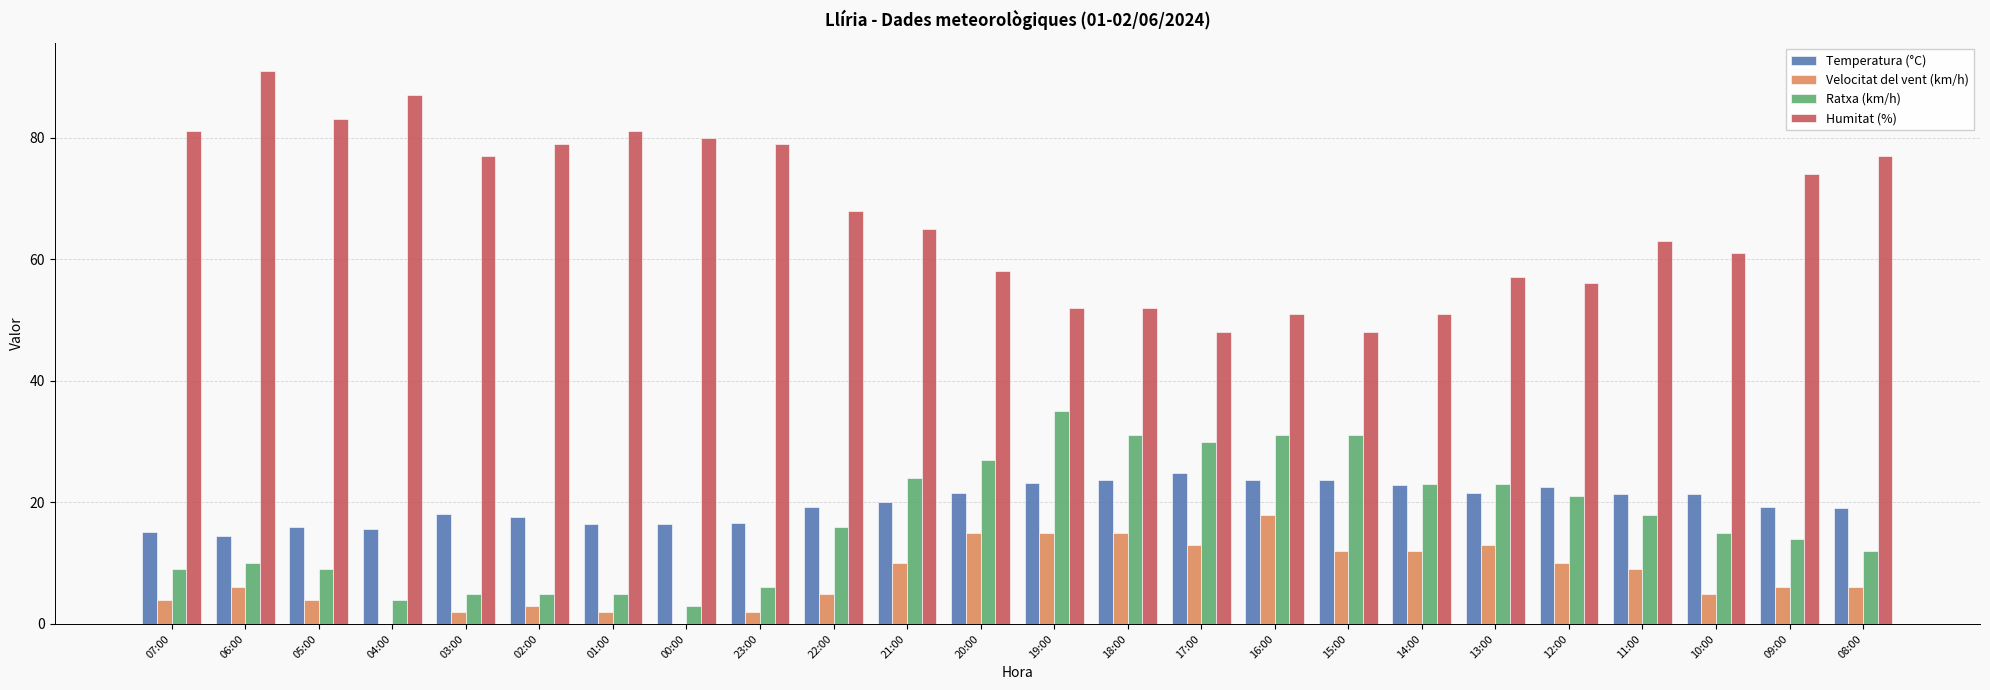

Which category has the highest value in the Ratxa (km/h) series?

19:00